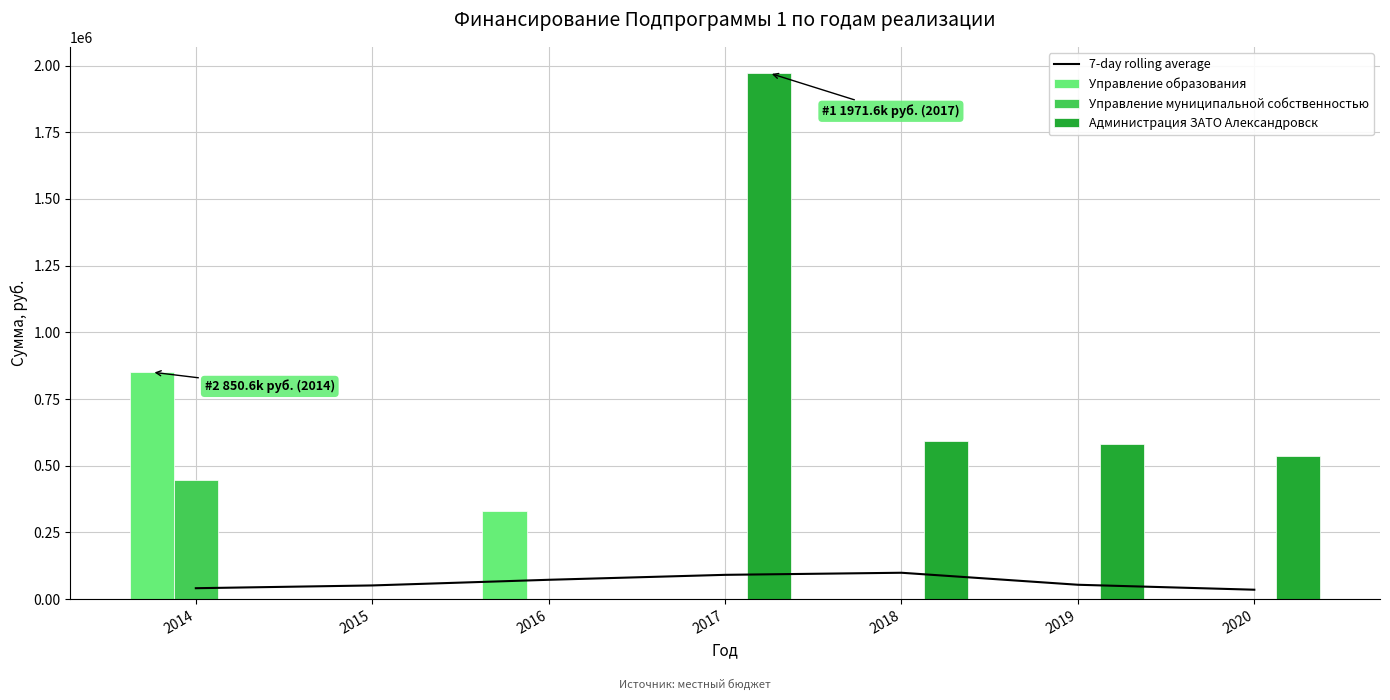

Reading right to left, extract all data points from this chart.

7-day rolling average: 2020=34997.3	2019=53565.7	2018=98580.0	2017=90763.8	2016=72195.4	2015=51020.8	2014=40630.0
Управление образования: 2020=0.0	2019=0.0	2018=0.0	2017=0.0	2016=331474.0	2015=0.0	2014=850648.0
Управление муниципальной собственностью: 2020=0.0	2019=0.0	2018=0.0	2017=0.0	2016=0.0	2015=0.0	2014=445471.4
Администрация ЗАТО Александровск: 2020=535619.3	2019=580816.2	2018=592342.9	2017=1971600.0	2016=0.0	2015=0.0	2014=0.0